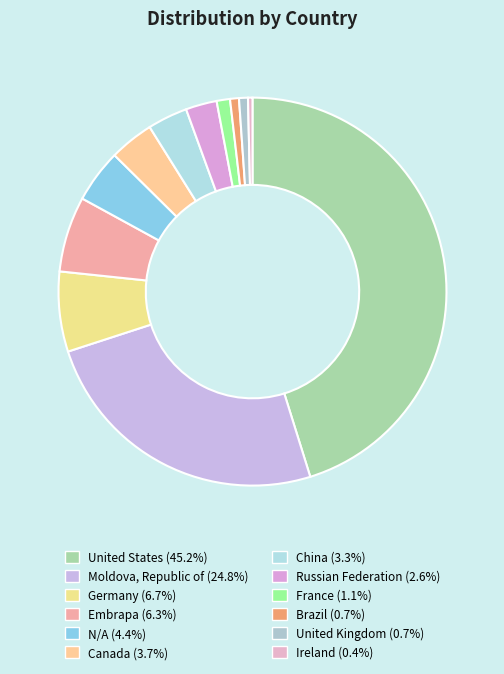

What is the largest slice in the pie chart?

United States